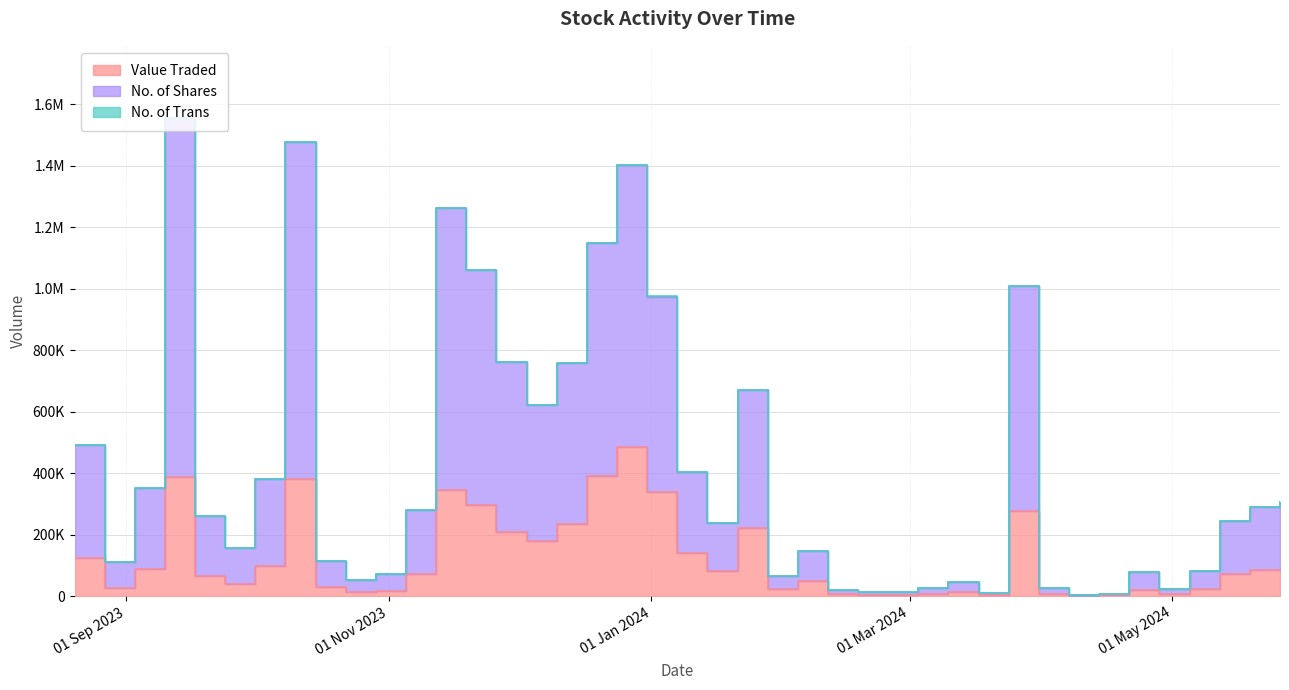

Reading left to right, transcribe all the data shown in this chart.

Value Traded: 26/05/2024=86066	19/05/2024=85580	12/05/2024=72672	05/05/2024=22190	28/04/2024=6165	21/04/2024=21089	14/04/2024=2208	07/04/2024=1213	31/03/2024=6900	24/03/2024=277528	17/03/2024=3288	10/03/2024=13483	03/03/2024=7690	18/02/2024=4363	11/02/2024=6896	04/02/2024=48789	28/01/2024=21670	21/01/2024=222537	14/01/2024=82109	07/01/2024=139432	31/12/2023=339608	24/12/2023=485691	17/12/2023=389915	10/12/2023=235369	03/12/2023=180462	26/11/2023=208193	19/11/2023=295070	12/11/2023=345157	05/11/2023=71315	29/10/2023=17999	22/10/2023=13206	15/10/2023=28648	08/10/2023=382266	01/10/2023=98598	24/09/2023=38989	17/09/2023=64477	10/09/2023=386451	03/09/2023=87523	27/08/2023=27297	20/08/2023=123078
No. of Shares: 26/05/2024=220779	19/05/2024=205165	12/05/2024=171753	05/05/2024=57922	28/04/2024=17415	21/04/2024=57700	14/04/2024=5810	07/04/2024=3198	31/03/2024=17971	24/03/2024=729255	17/03/2024=8051	10/03/2024=32387	03/03/2024=17075	18/02/2024=9451	11/02/2024=13970	04/02/2024=97731	28/01/2024=44018	21/01/2024=446034	14/01/2024=154217	07/01/2024=262855	31/12/2023=634542	24/12/2023=916604	17/12/2023=757623	10/12/2023=523323	03/12/2023=441164	26/11/2023=552999	19/11/2023=764960	12/11/2023=915379	05/11/2023=208349	29/10/2023=54525	22/10/2023=40004	15/10/2023=84616	08/10/2023=1094357	01/10/2023=282185	24/09/2023=117685	17/09/2023=195366	10/09/2023=1169086	03/09/2023=263548	27/08/2023=83065	20/08/2023=366634
No. of Trans: 26/05/2024=78	19/05/2024=176	12/05/2024=268	05/05/2024=95	28/04/2024=38	21/04/2024=34	14/04/2024=5	07/04/2024=12	31/03/2024=45	24/03/2024=88	17/03/2024=16	10/03/2024=75	03/03/2024=25	18/02/2024=15	11/02/2024=35	04/02/2024=32	28/01/2024=93	21/01/2024=103	14/01/2024=126	07/01/2024=164	31/12/2023=238	24/12/2023=390	17/12/2023=550	10/12/2023=412	03/12/2023=404	26/11/2023=228	19/11/2023=457	12/11/2023=479	05/11/2023=138	29/10/2023=73	22/10/2023=47	15/10/2023=86	08/10/2023=159	01/10/2023=238	24/09/2023=120	17/09/2023=145	10/09/2023=375	03/09/2023=240	27/08/2023=129	20/08/2023=189